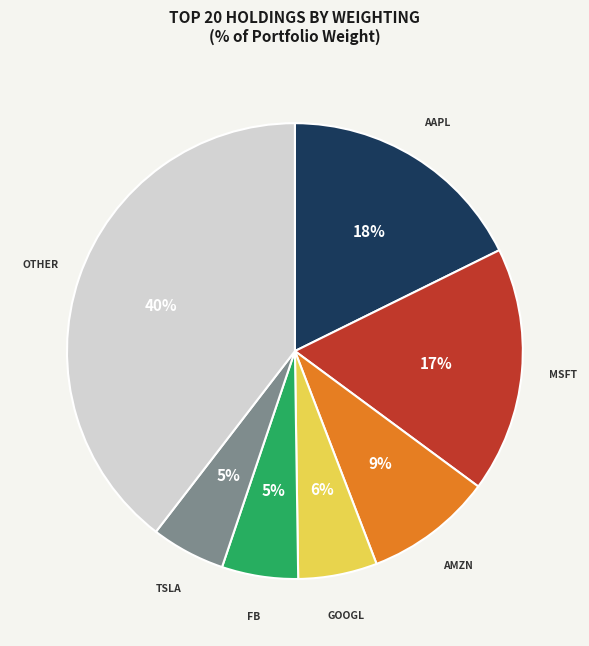

Is there a majority slice in this chart?

No